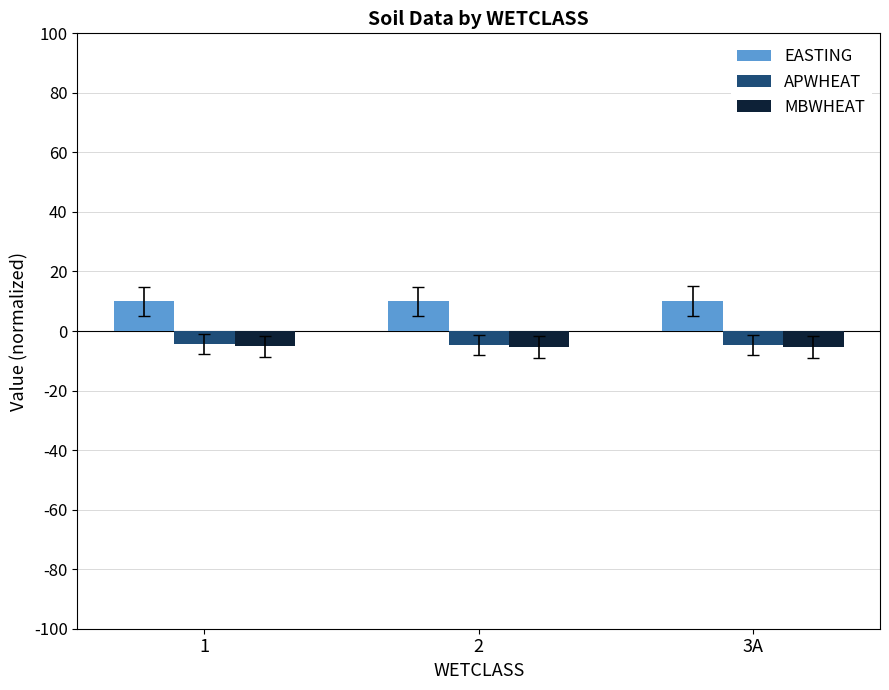

How many groups of bars are there?

3